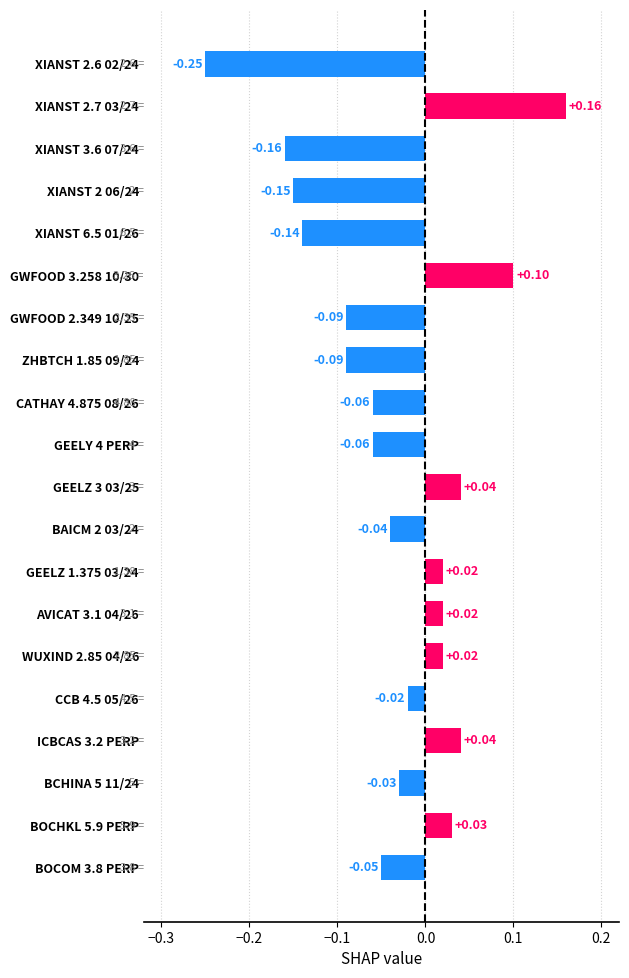

What is the difference between the maximum and second lowest values?

0.3